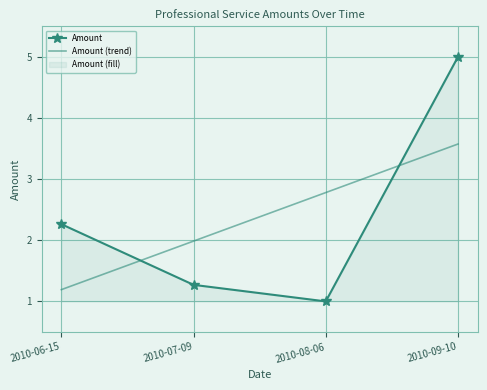

True or false: Amount has more than 0 points higher than both neighbors.

False